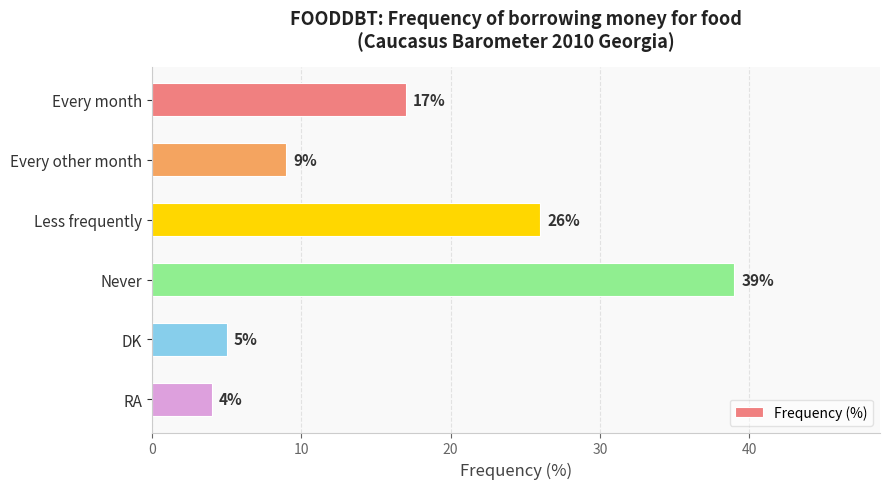

Approximately how many times larger is the value at Every other month compared to Less frequently?

0.3